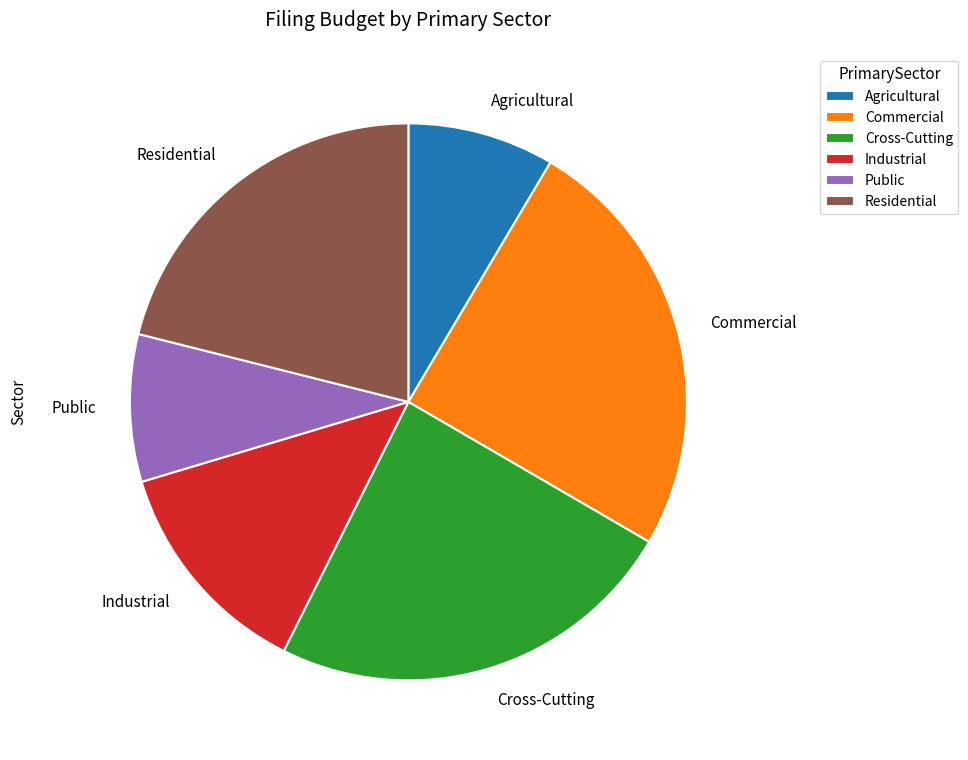

What is the largest slice in the pie chart?

Commercial